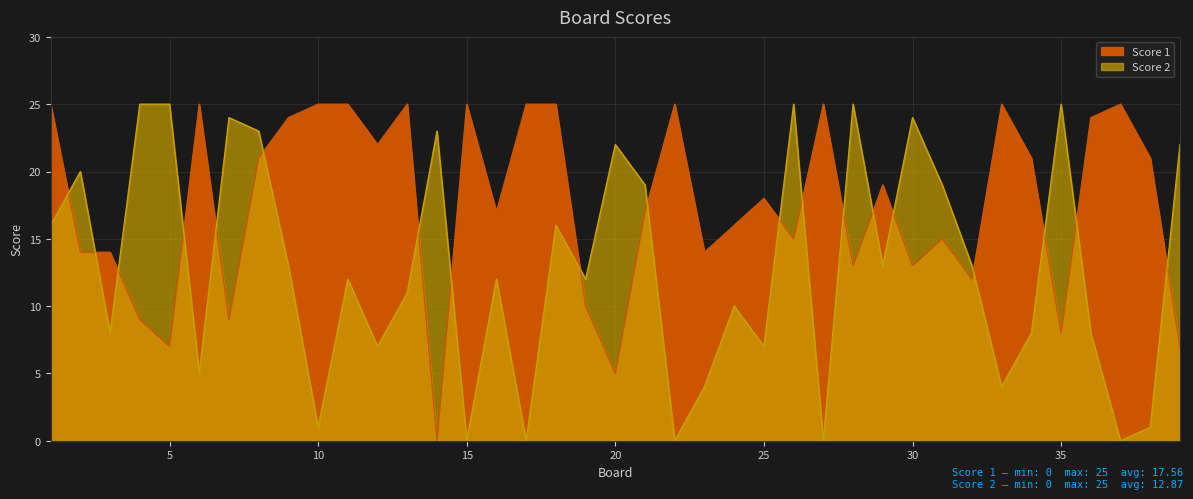

Rank the series by their average value, from highest to lowest.

Score 1, Score 2